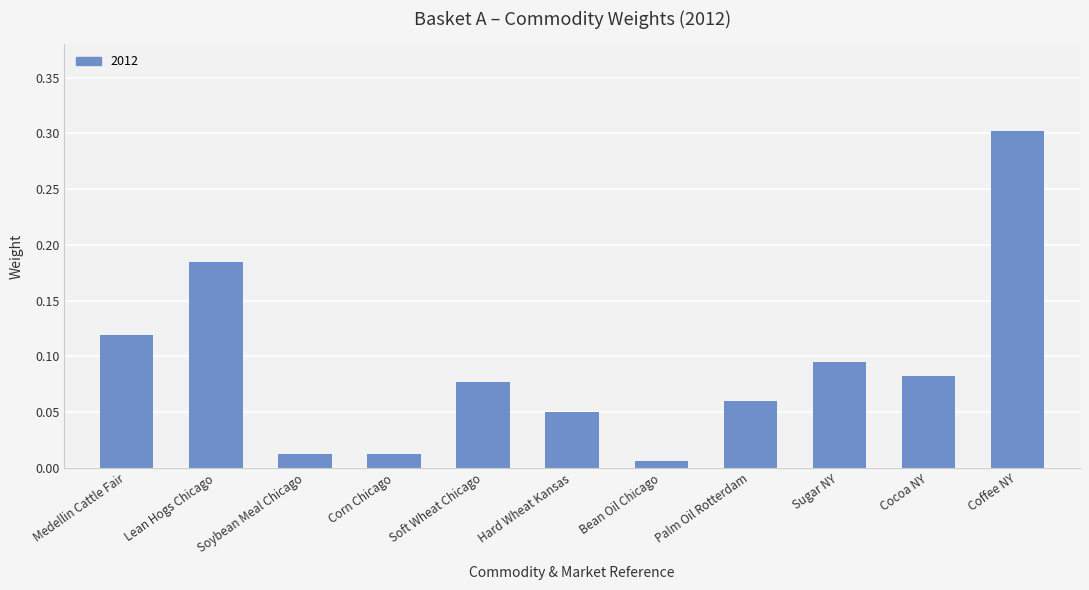

Which category has the lowest value across all series?

Bean Oil Chicago